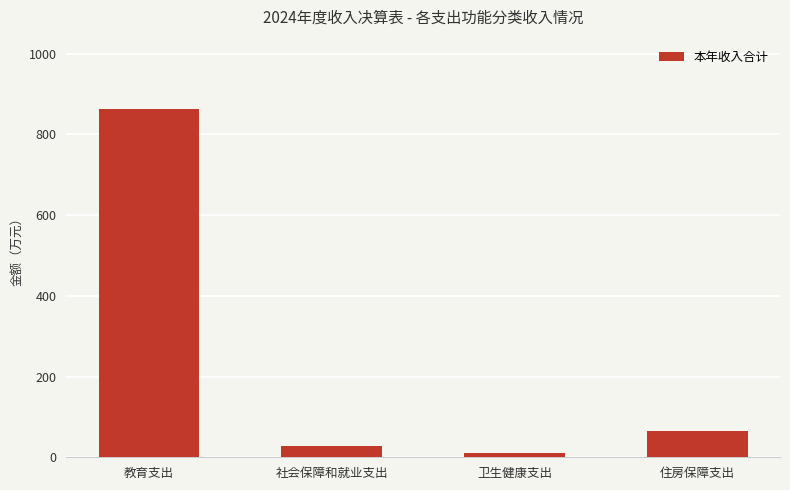

What is the difference between the maximum and minimum values?

850.8